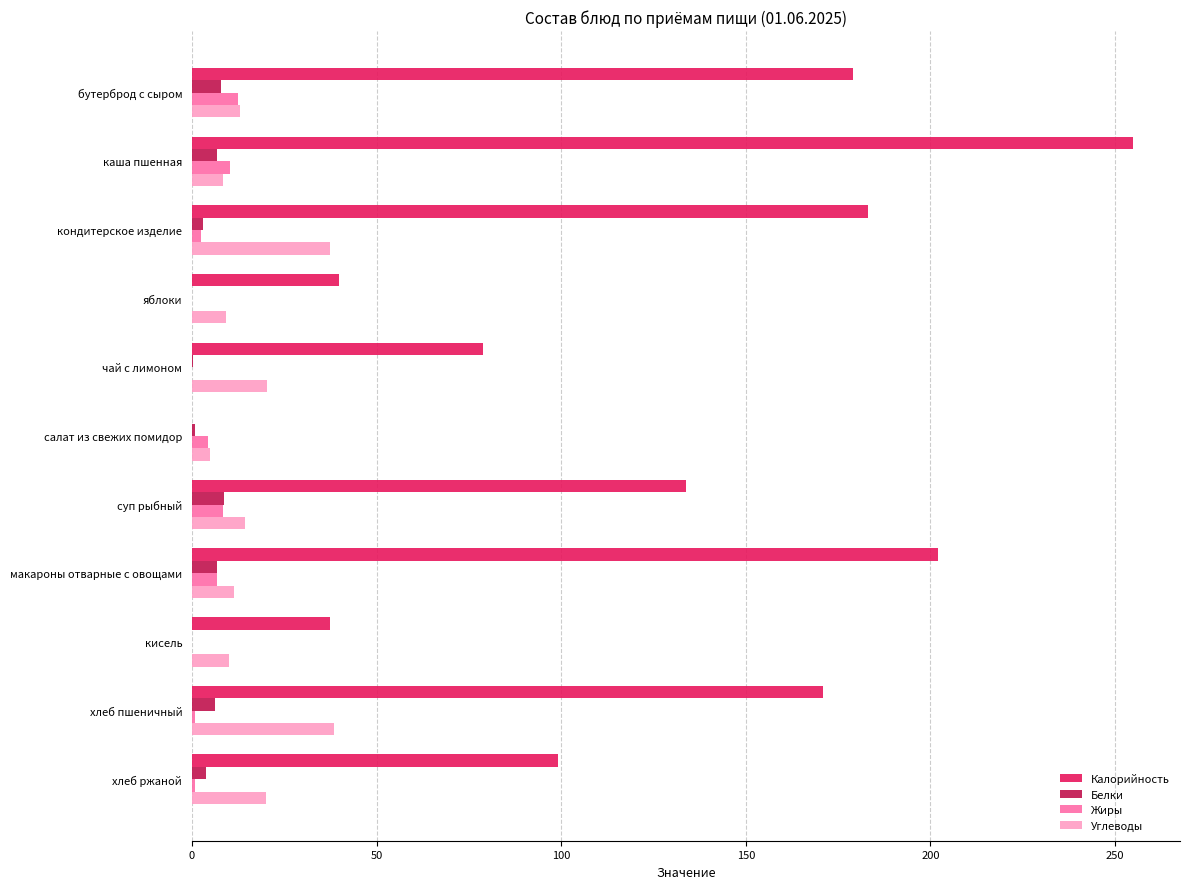

Which series changed the most between каша пшенная and кисель?

Калорийность